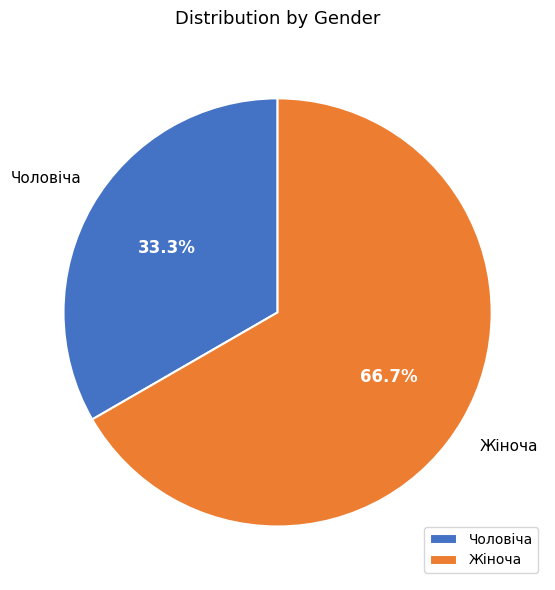

Which category has the smallest portion of the pie?

Чоловіча